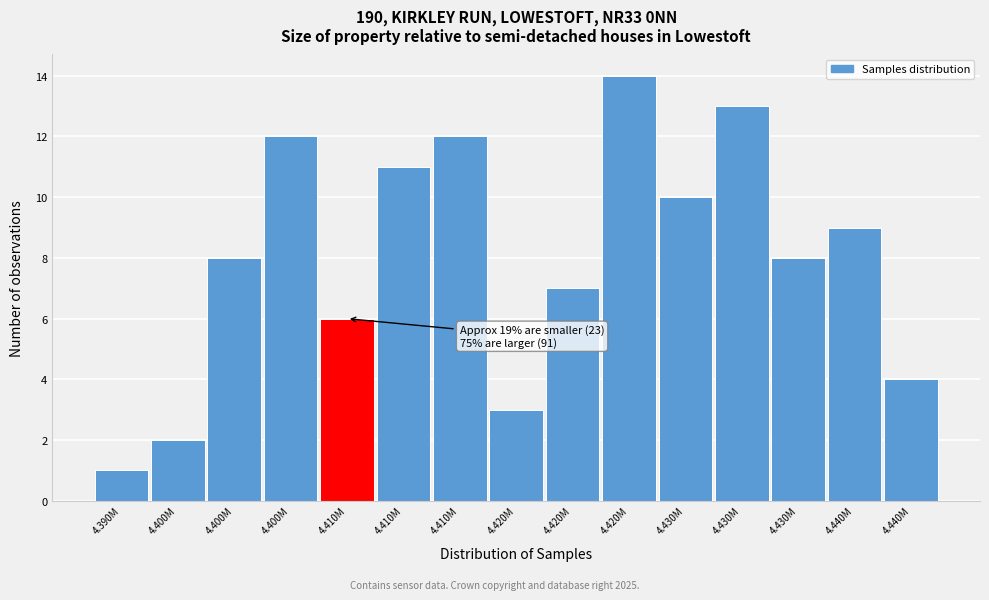

How many distinct data groups are displayed?

1